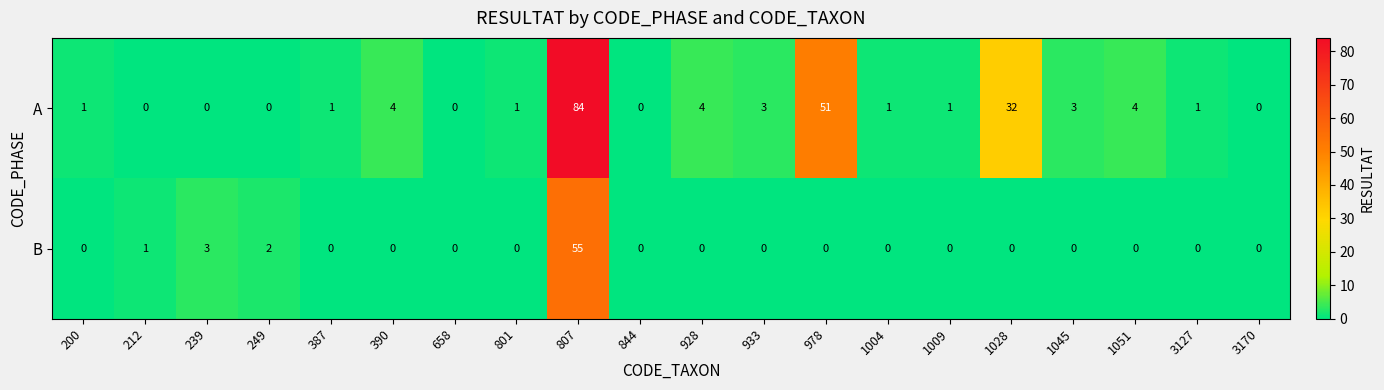

Which label corresponds to the largest value in the chart?

807